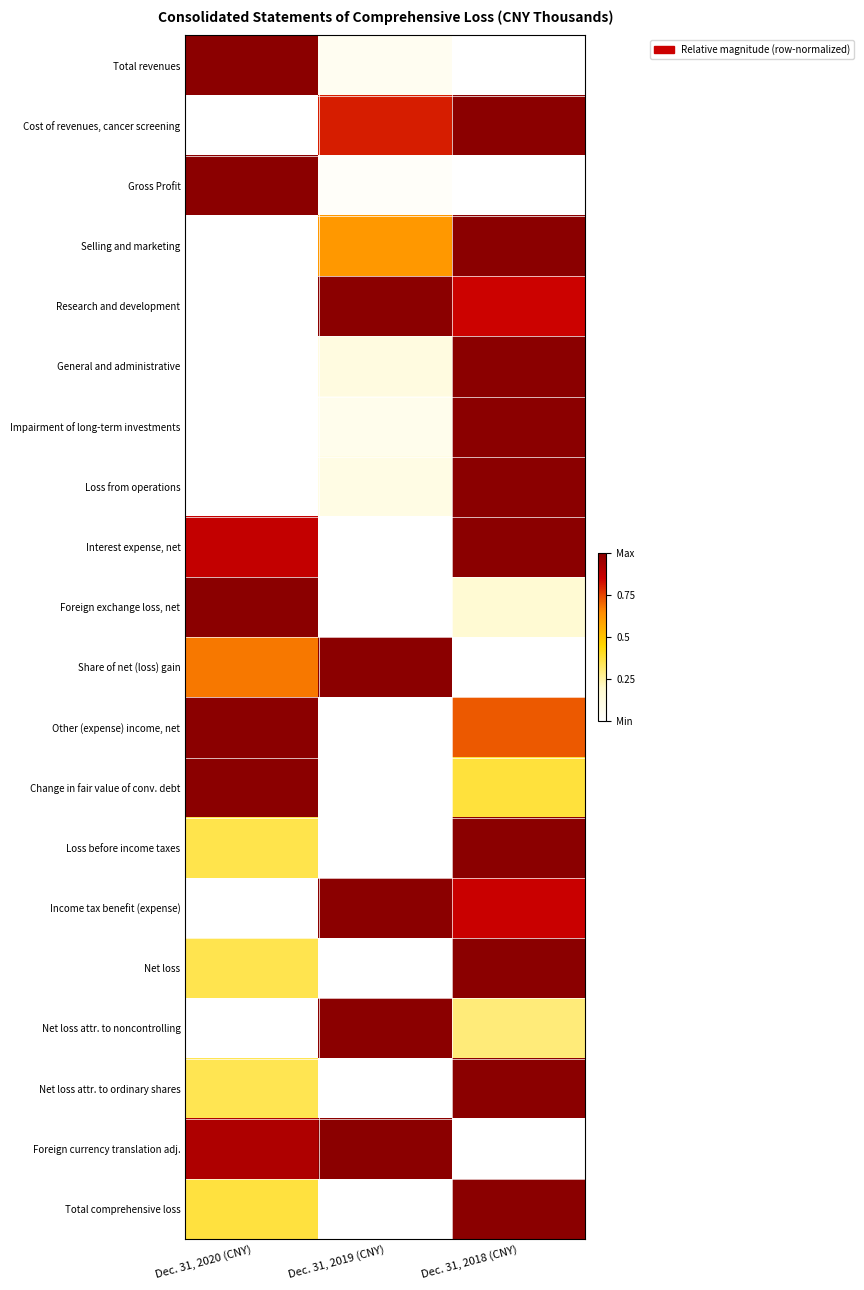

What is the total value across all series at Dec. 31, 2018 (CNY)?

13.3